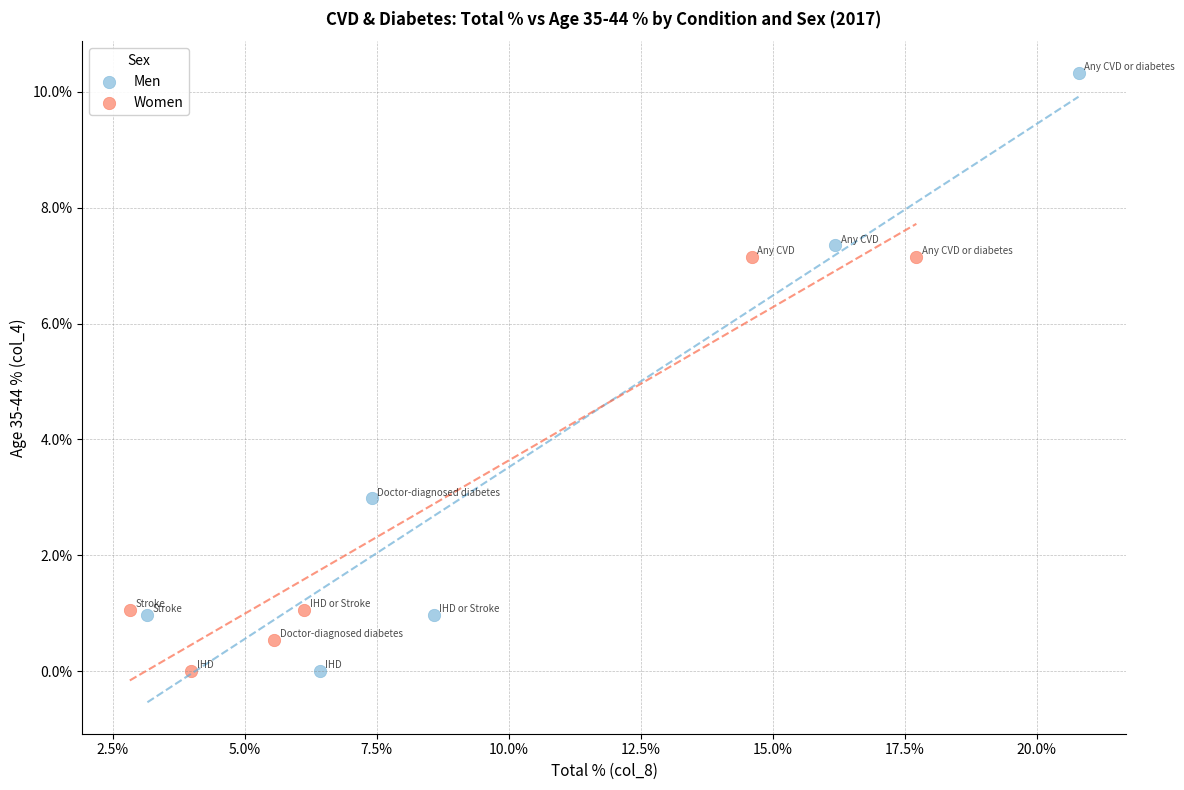

Which series contains the highest Y value?

Men